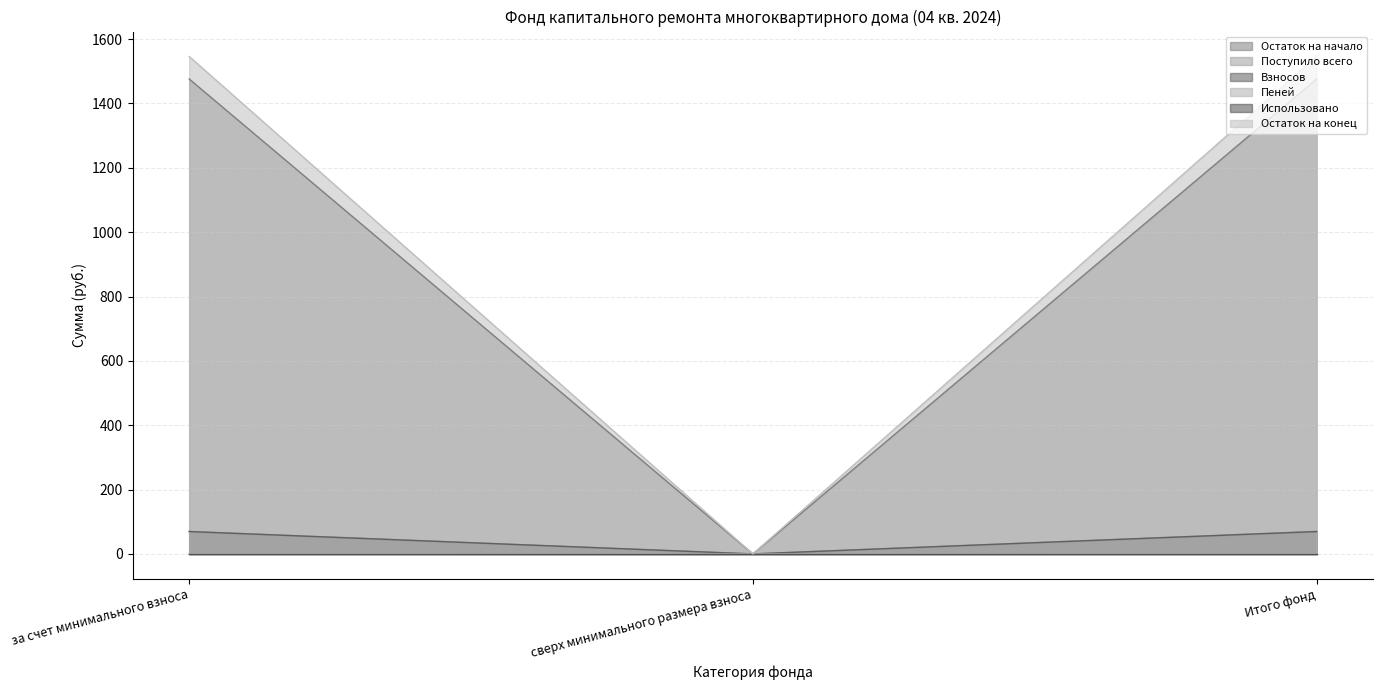

How many series are shown in this chart?

6